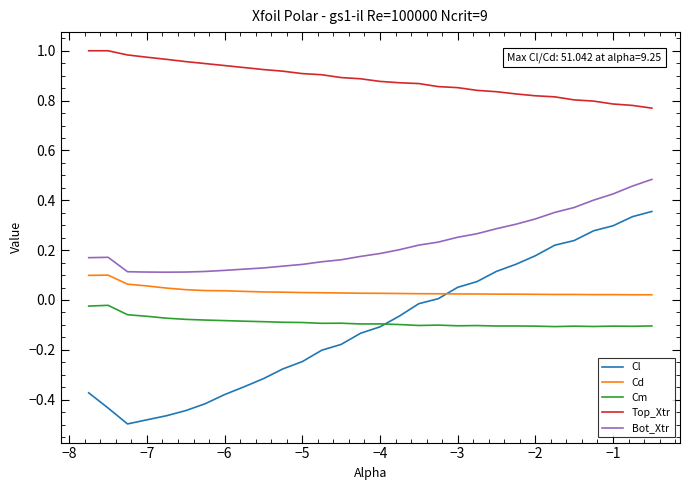

Which series has the widest spread of values?

Cl